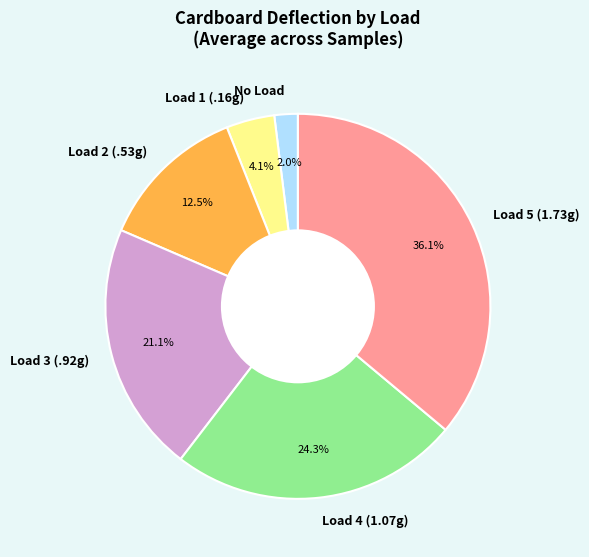

Which has a higher value, Load 4 (1.07g) or Load 3 (.92g)?

Load 4 (1.07g)